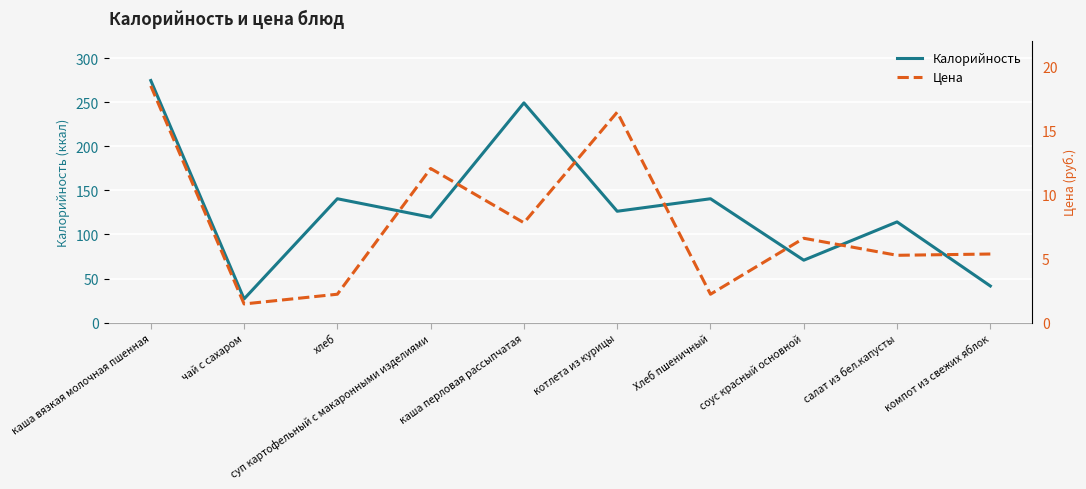

In Калорийность, how many points are lower than both neighbors (excluding endpoints)?

4